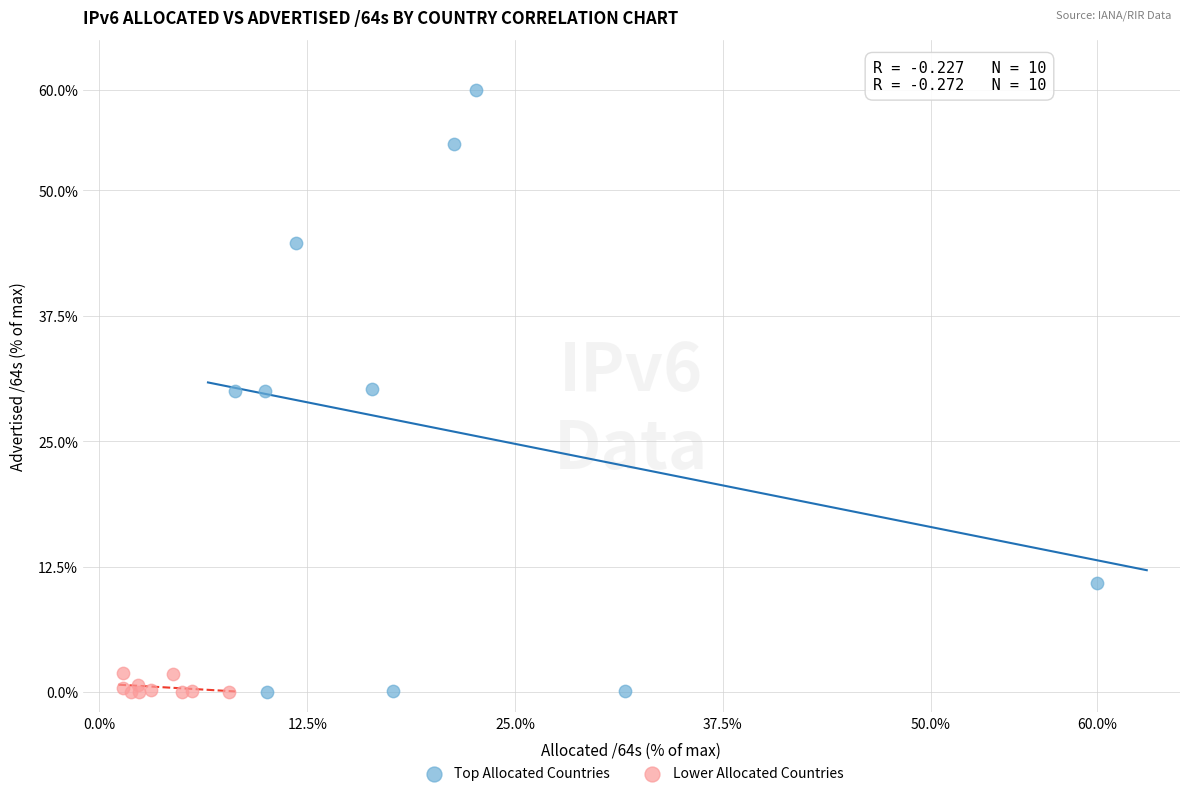

Which series contains the highest Y value?

Top Allocated Countries